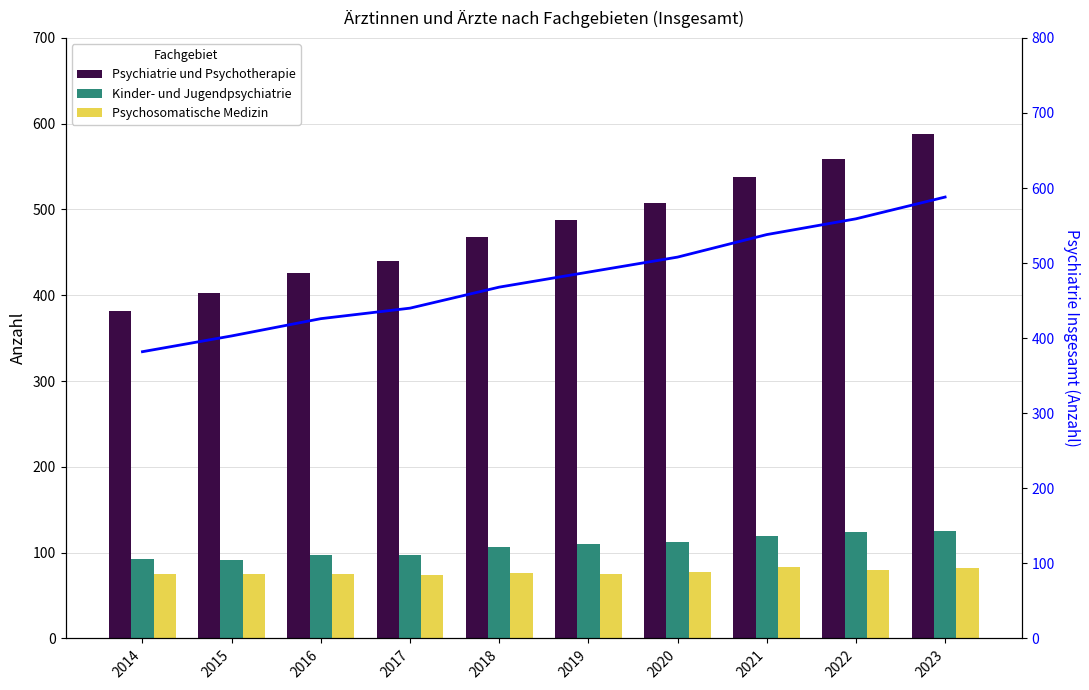

What is the difference between the maximum and minimum values in the Psychiatrie und Psychotherapie series?

206